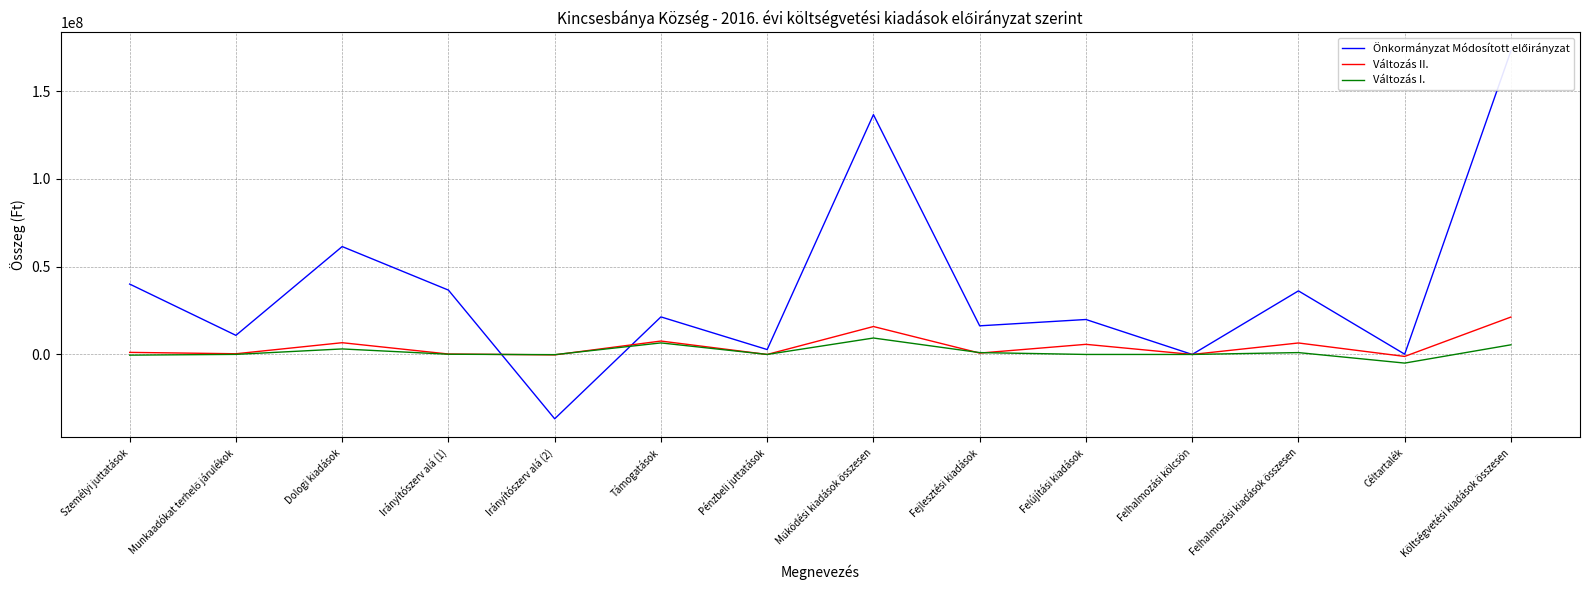

Count the number of data series in this chart.

3